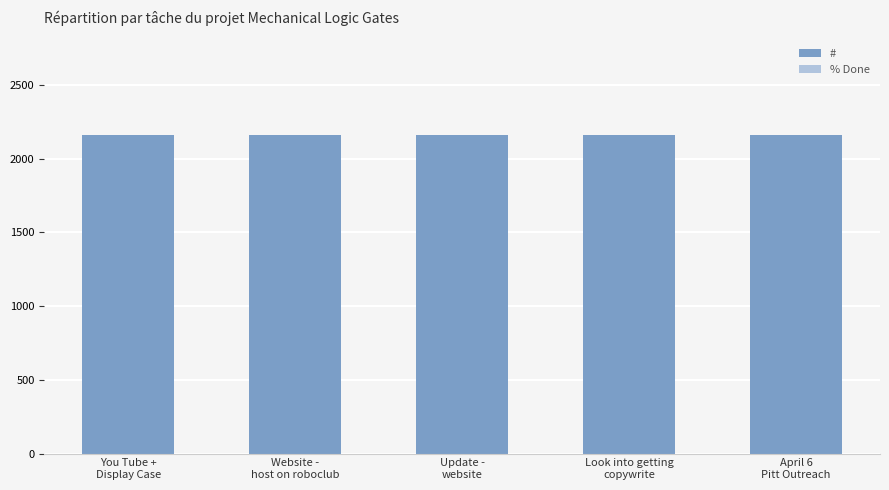

What is the smallest value displayed?

2157